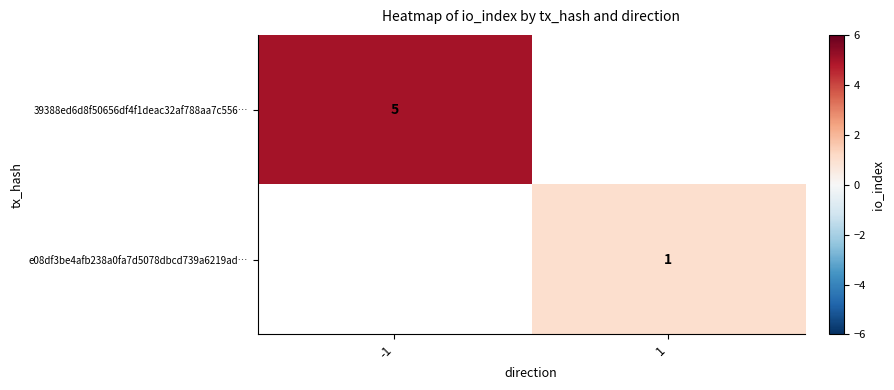

The value of 39388ed6d8f50656df4f1deac32af788aa7c556… at -1 is 5. True or false?

True